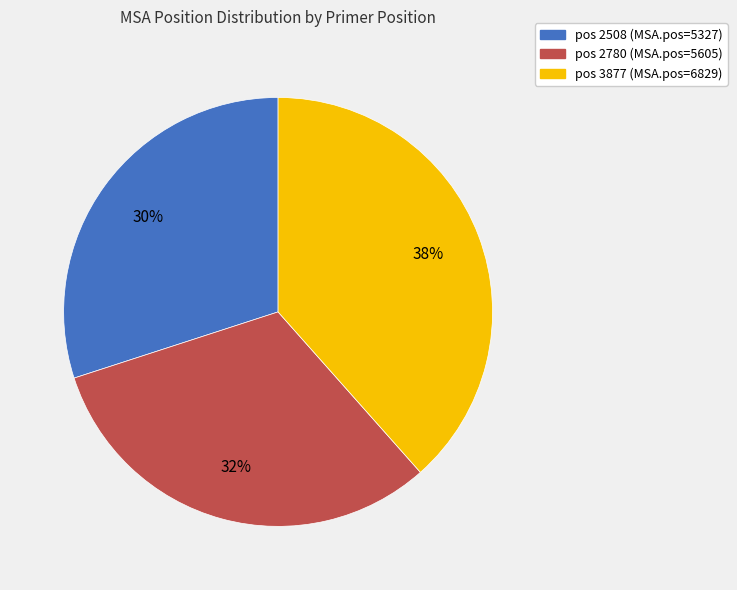

How many slices are in this pie chart?

3